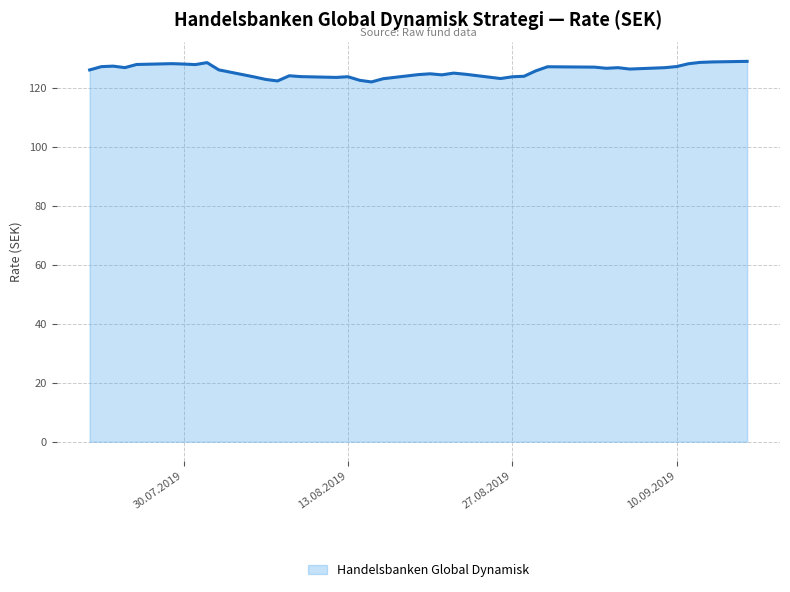

What is the minimum value shown in the chart?

122.1